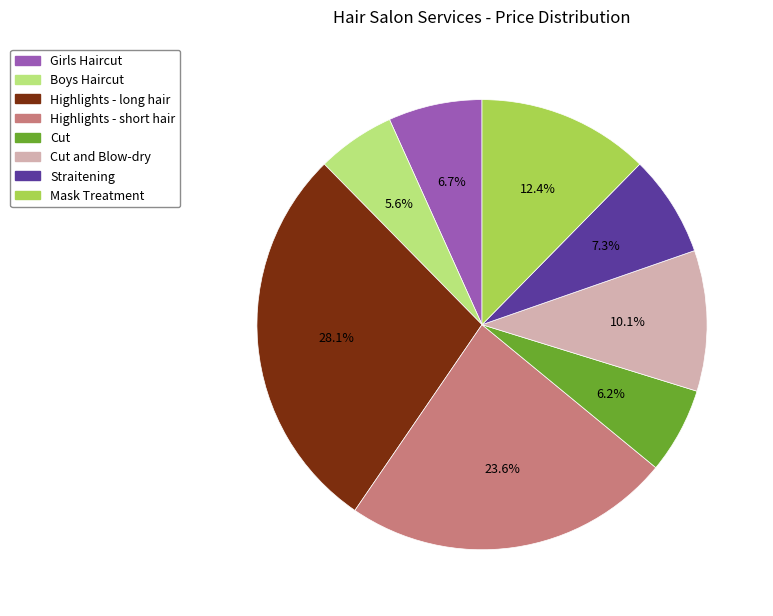

Is there any slice that represents more than half of the pie?

No